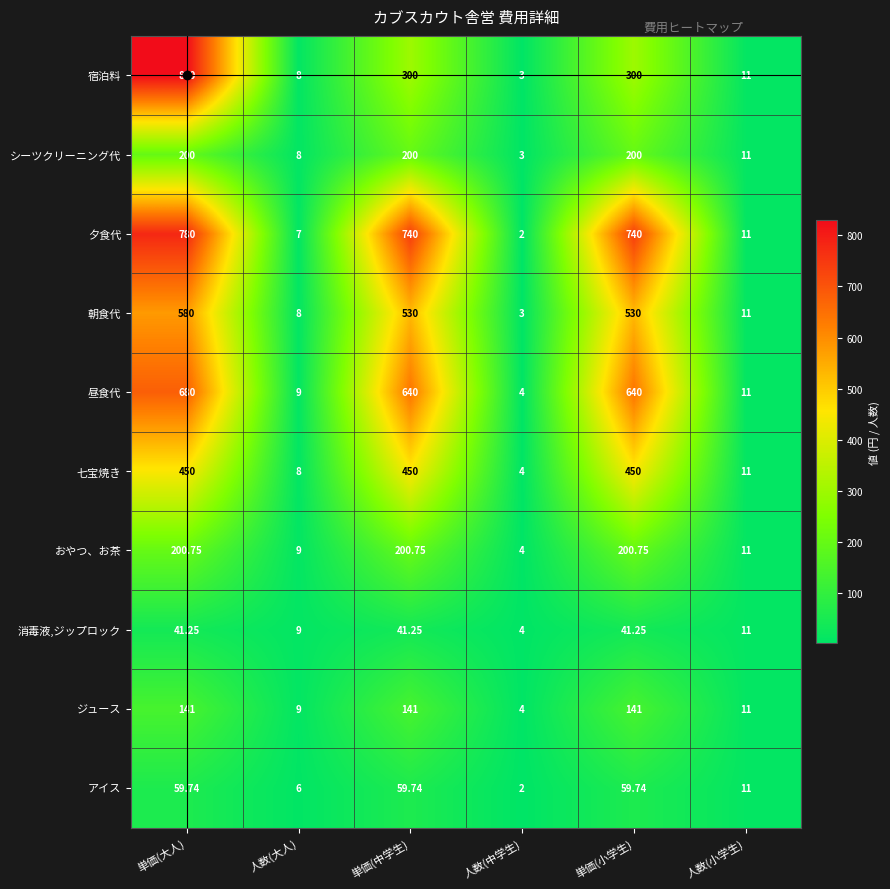

Which label corresponds to the smallest value in the chart?

人数(中学生)